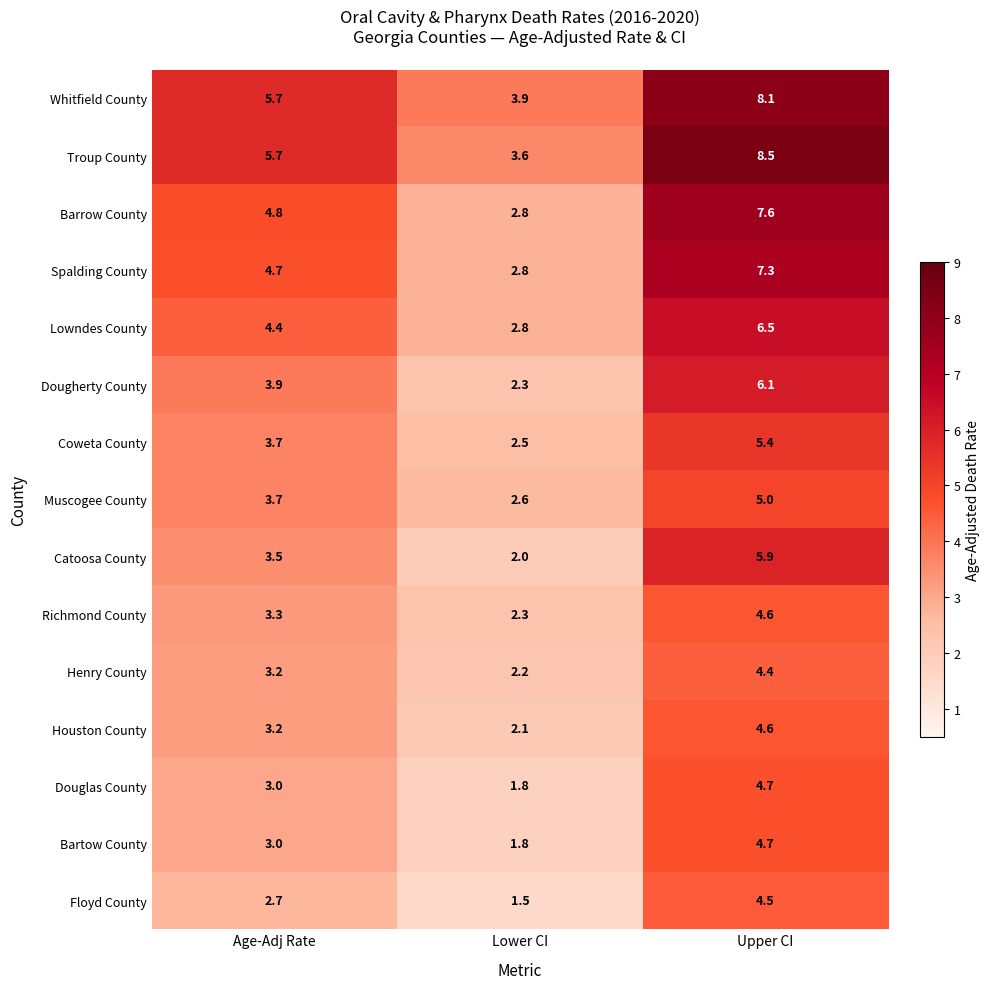

How many data points in Muscogee County are less than 3?

1